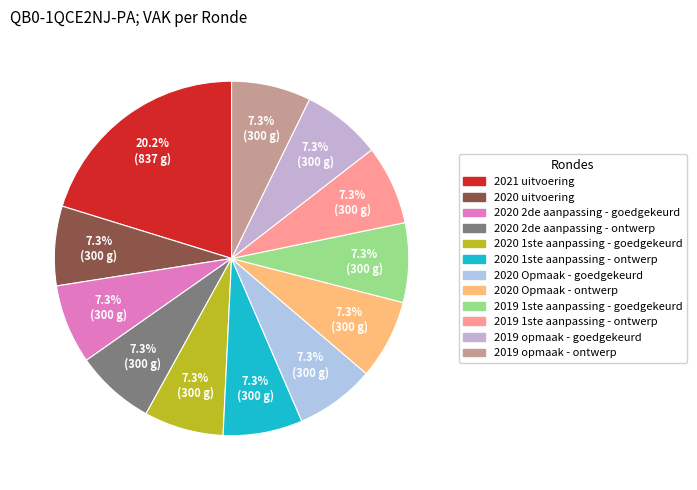

How many segments does this pie chart have?

12